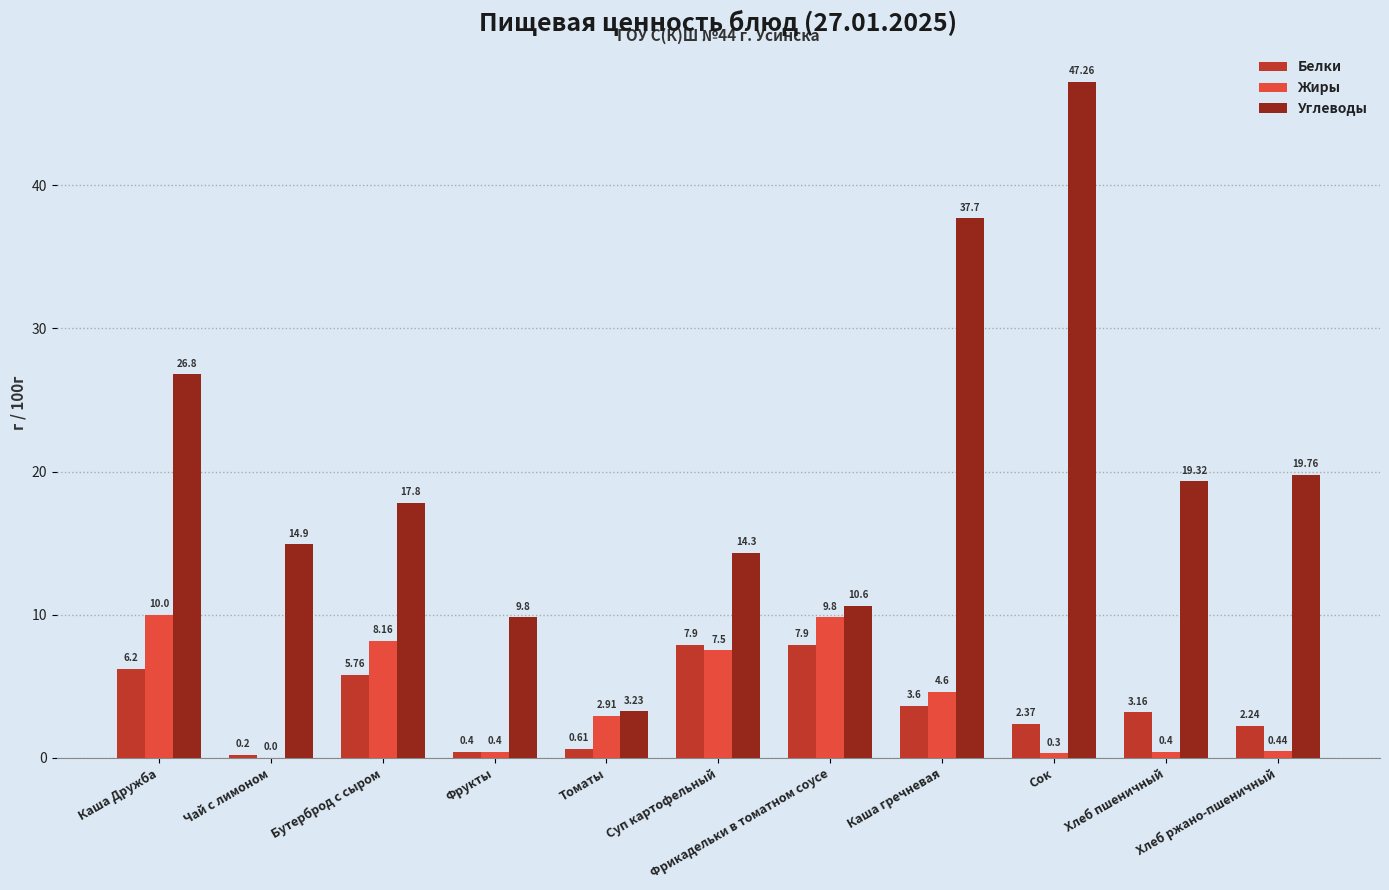

Which series has the largest total across all categories?

Углеводы